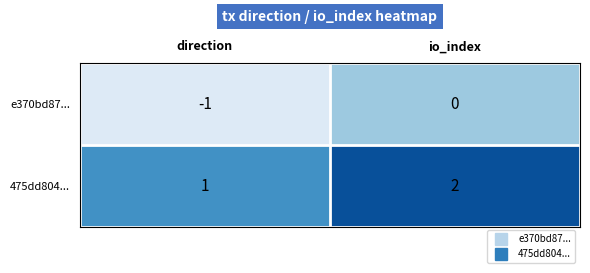

Which label corresponds to the smallest value in the chart?

direction